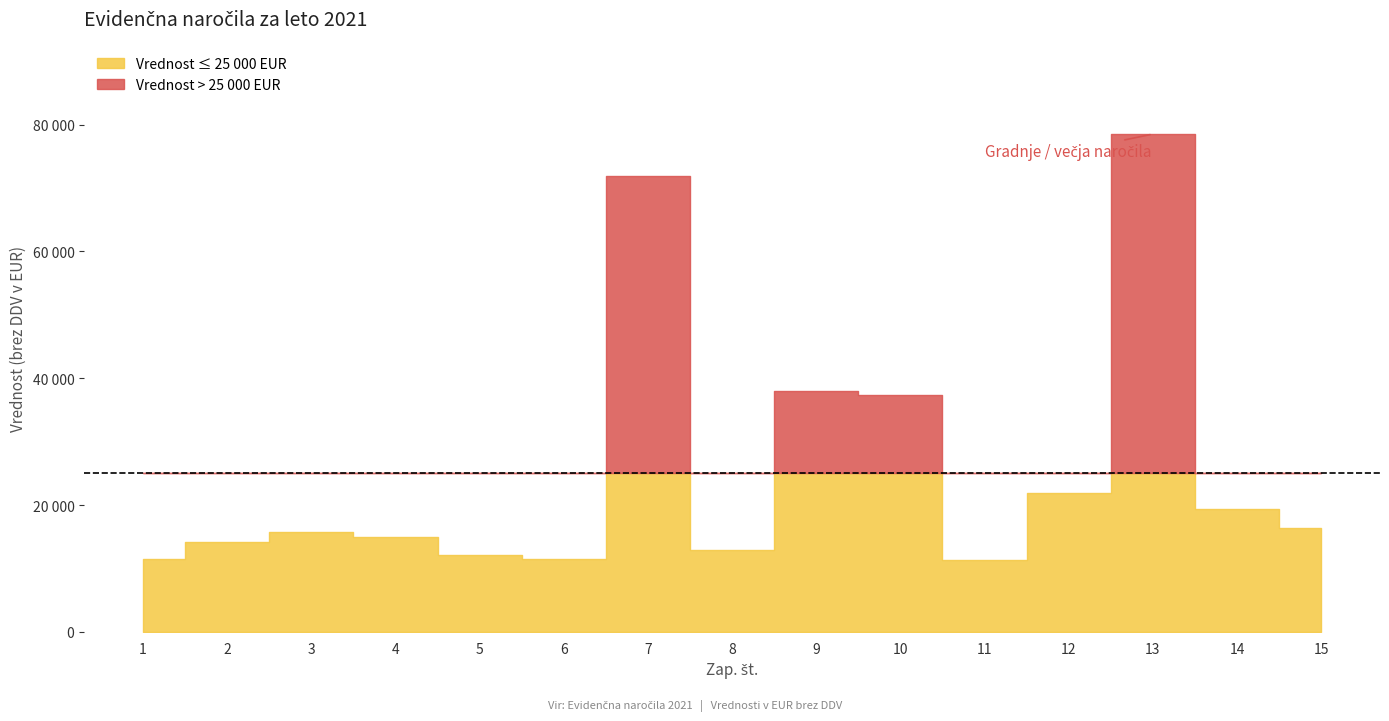

What is the average value?

25843